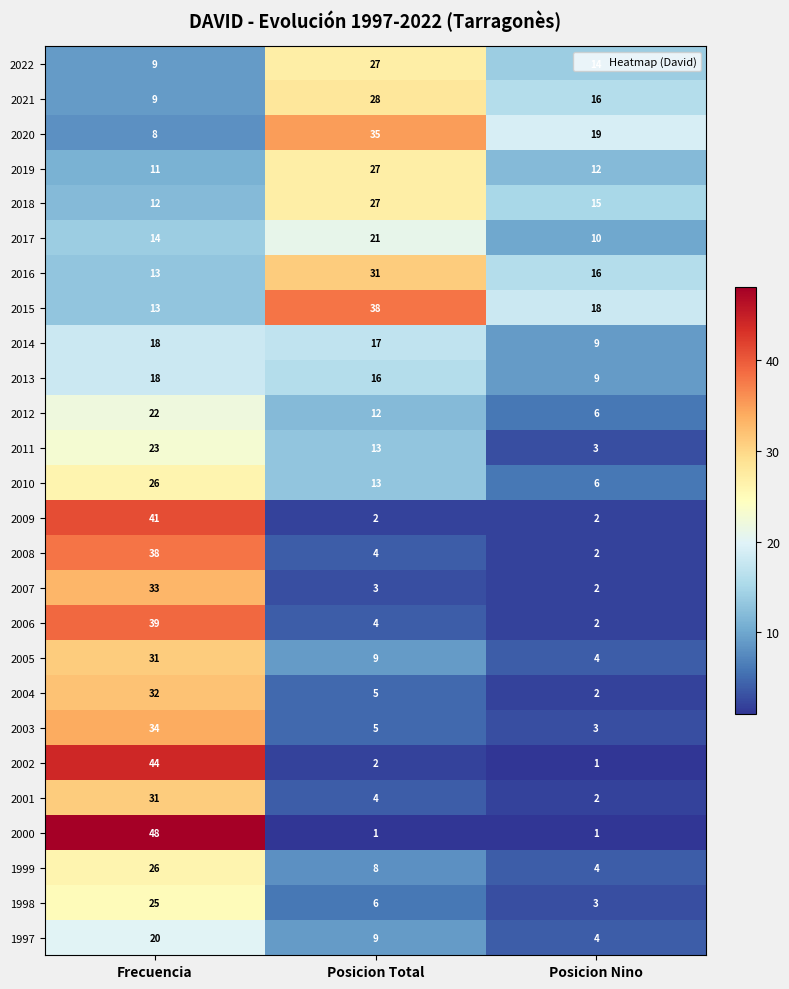

Between Posicion Total and Posicion Nino, which series saw the biggest shift?

2015